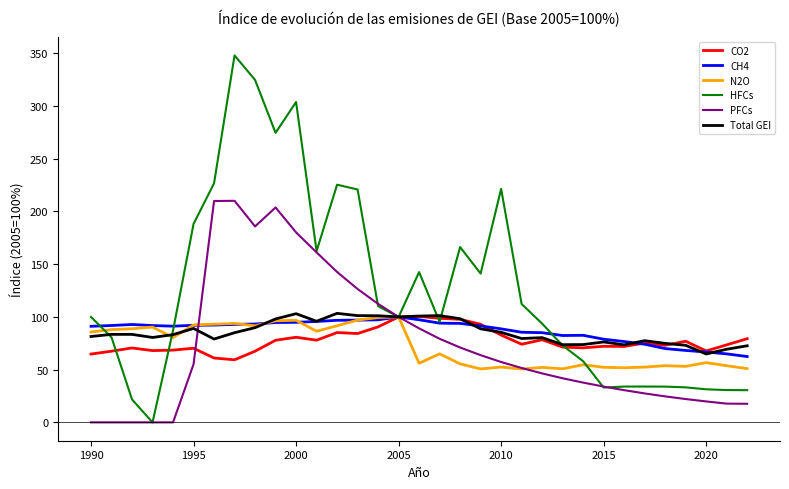

Which series has the largest total across all categories?

HFCs